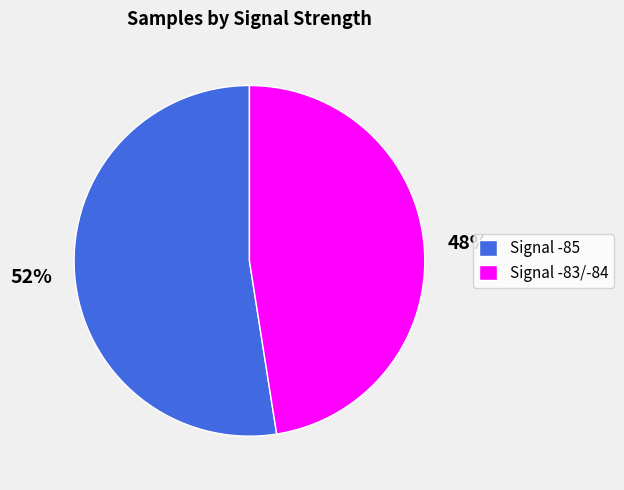

Approximately how many times larger is the value at Signal -85 compared to Signal -83/-84?

1.1